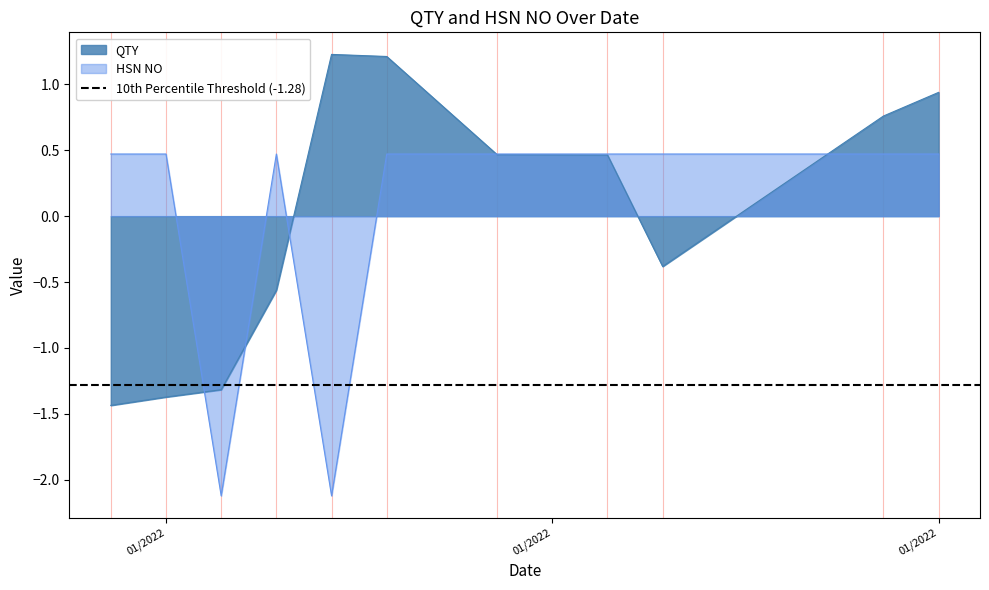

True or false: QTY and HSN NO cross at least once.

True